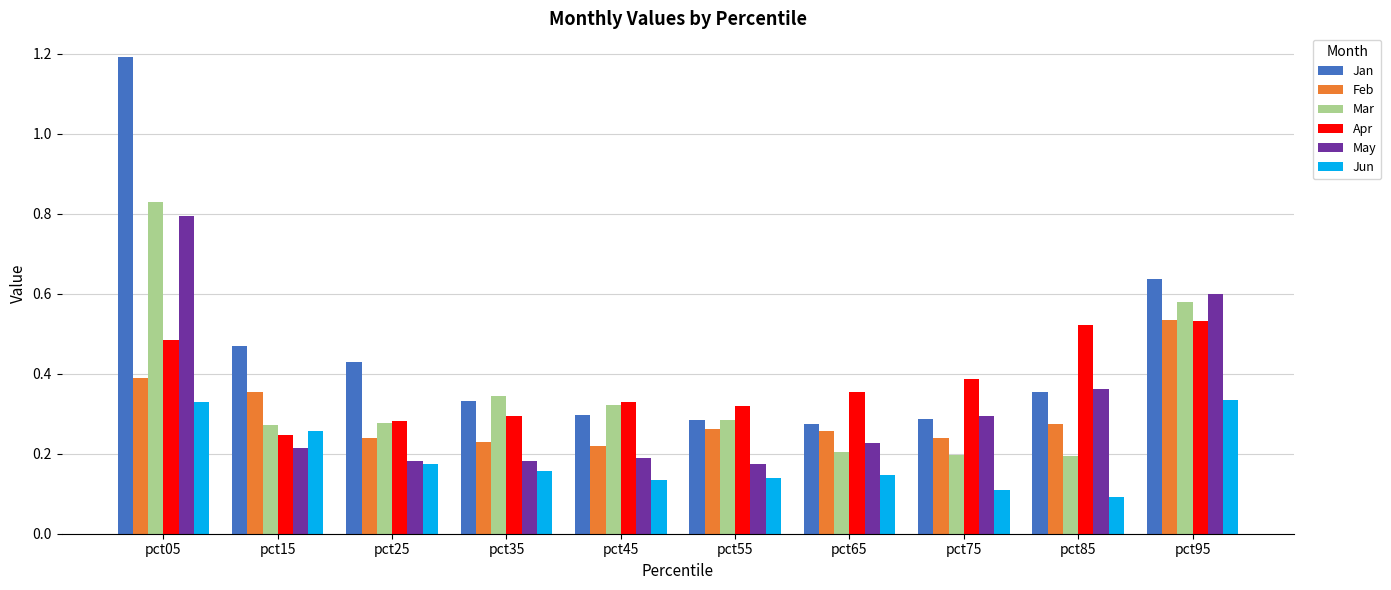

How many bars are there in total?

60